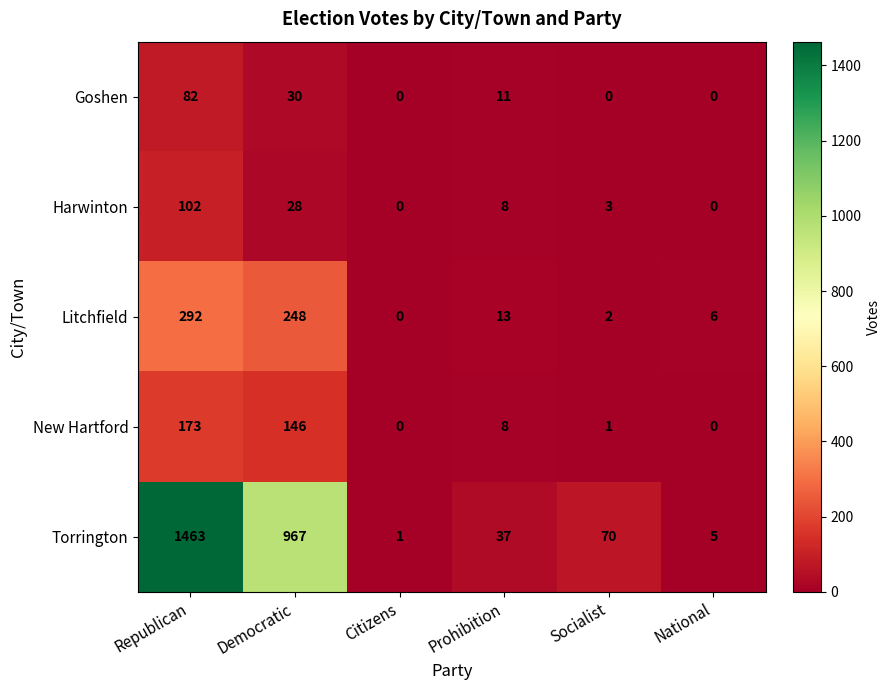

What is the total value across all series at Democratic?

1419